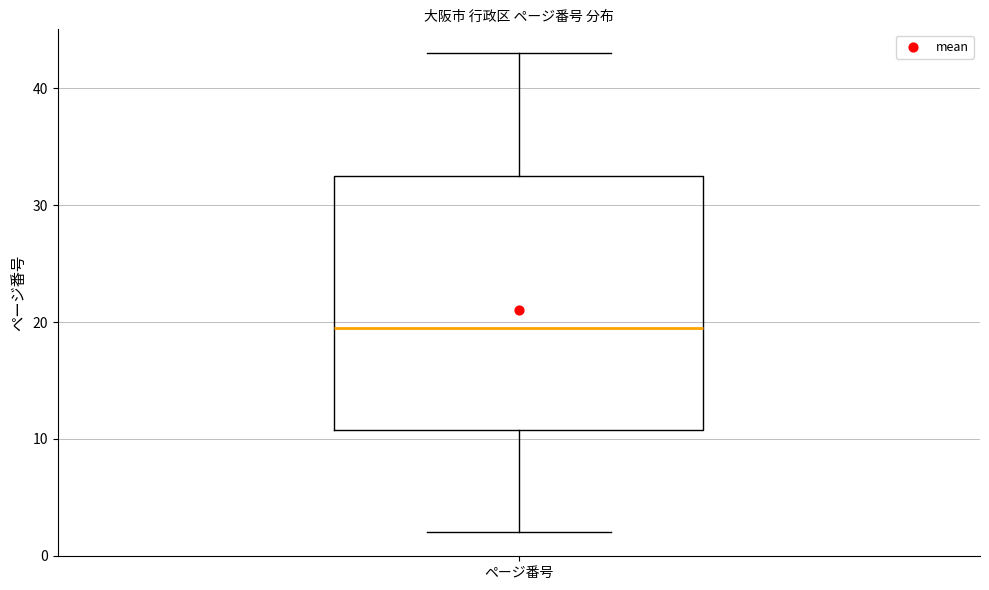

Transcribe this box plot: give where the median line is, the range the box spans, and where the two whiskers end, as read against the y-axis. The values are not printed on the chart, so give them approximately, as read against the axis.

median 20, box 11 to 33, whiskers 2 to 43